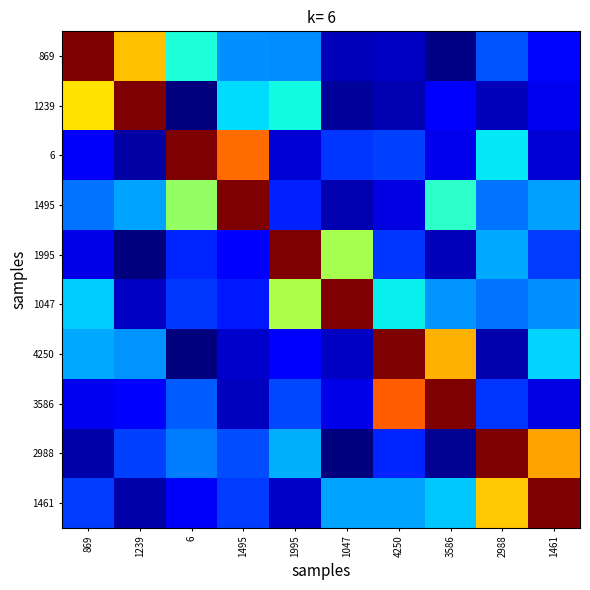

Reading right to left, extract all data points from this chart.

869: 1461=0.1	2988=0.2	3586=0.0	4250=0.1	1047=0.1	1995=0.3	1495=0.3	6=0.4	1239=0.7	869=1.0
1239: 1461=0.1	2988=0.1	3586=0.1	4250=0.0	1047=0.0	1995=0.4	1495=0.3	6=0.0	1239=1.0	869=0.7
6: 1461=0.1	2988=0.4	3586=0.1	4250=0.2	1047=0.2	1995=0.1	1495=0.8	6=1.0	1239=0.0	869=0.1
1495: 1461=0.3	2988=0.2	3586=0.4	4250=0.1	1047=0.0	1995=0.2	1495=1.0	6=0.5	1239=0.3	869=0.2
1995: 1461=0.2	2988=0.3	3586=0.1	4250=0.2	1047=0.6	1995=1.0	1495=0.1	6=0.2	1239=0.0	869=0.1
1047: 1461=0.3	2988=0.2	3586=0.3	4250=0.4	1047=1.0	1995=0.6	1495=0.2	6=0.2	1239=0.1	869=0.3
4250: 1461=0.3	2988=0.0	3586=0.7	4250=1.0	1047=0.1	1995=0.1	1495=0.1	6=0.0	1239=0.3	869=0.3
3586: 1461=0.1	2988=0.2	3586=1.0	4250=0.8	1047=0.1	1995=0.2	1495=0.1	6=0.2	1239=0.1	869=0.1
2988: 1461=0.7	2988=1.0	3586=0.0	4250=0.2	1047=0.0	1995=0.3	1495=0.2	6=0.2	1239=0.2	869=0.0
1461: 1461=1.0	2988=0.7	3586=0.3	4250=0.3	1047=0.3	1995=0.1	1495=0.2	6=0.1	1239=0.0	869=0.2